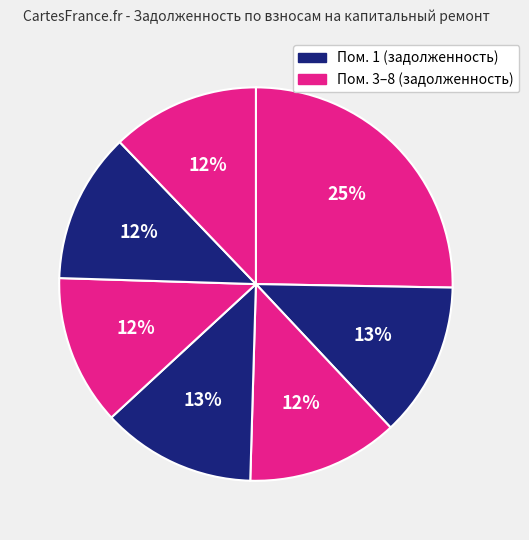

To the nearest percent, what is the difference between the largest and smallest slice percentages?

13%